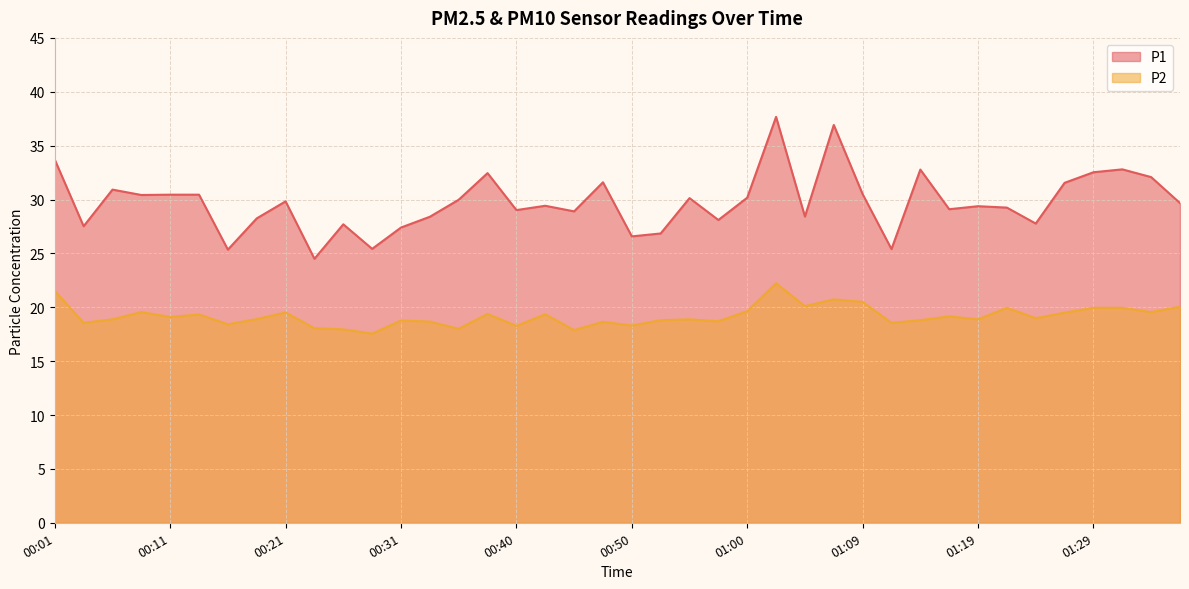

How many data points in P1 are above 29?

25